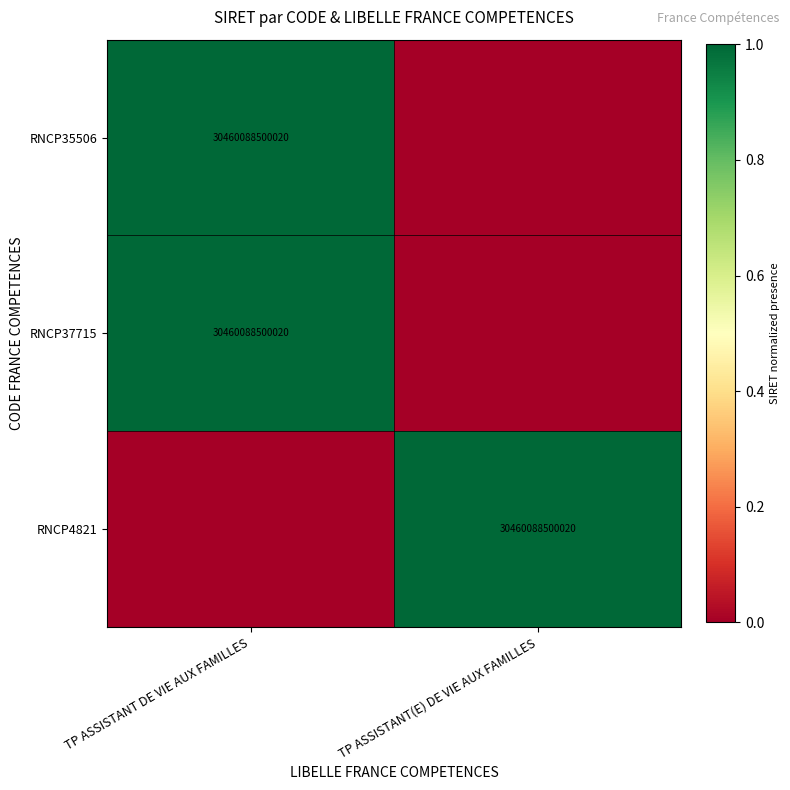

What is the difference between the highest and lowest values at TP ASSISTANT(E) DE VIE AUX FAMILLES?

1